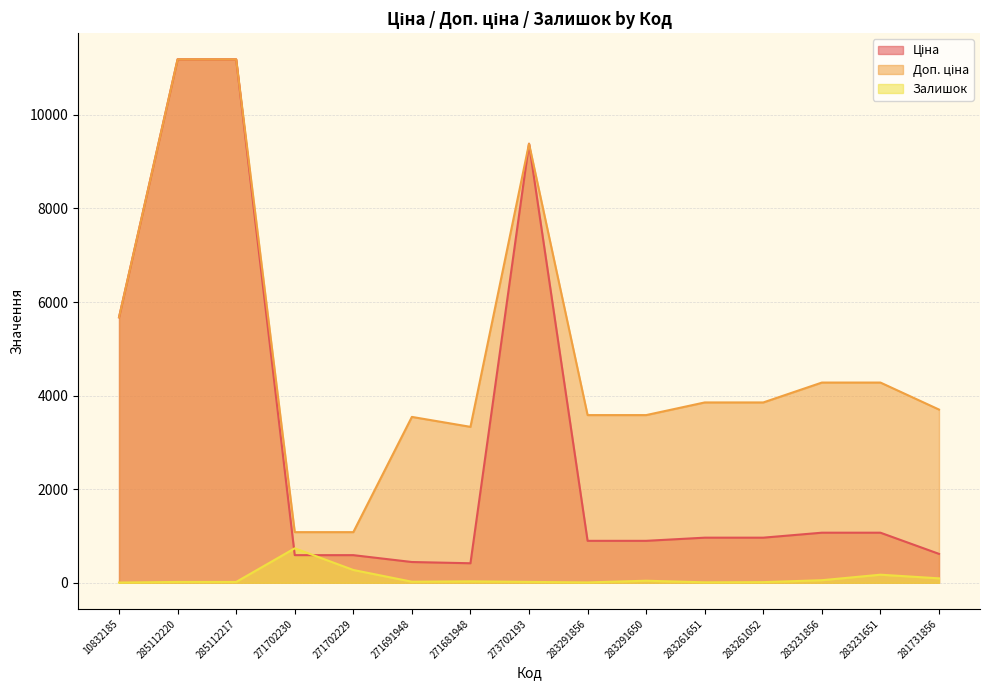

What is the total value across all series at 283291650?

4522.5